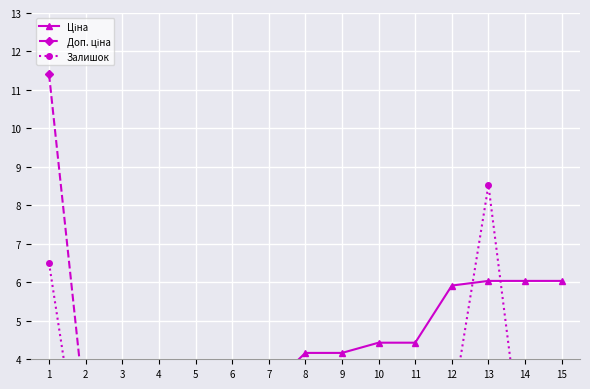

Where do Ціна and Доп. ціна first cross each other?

1 and 2